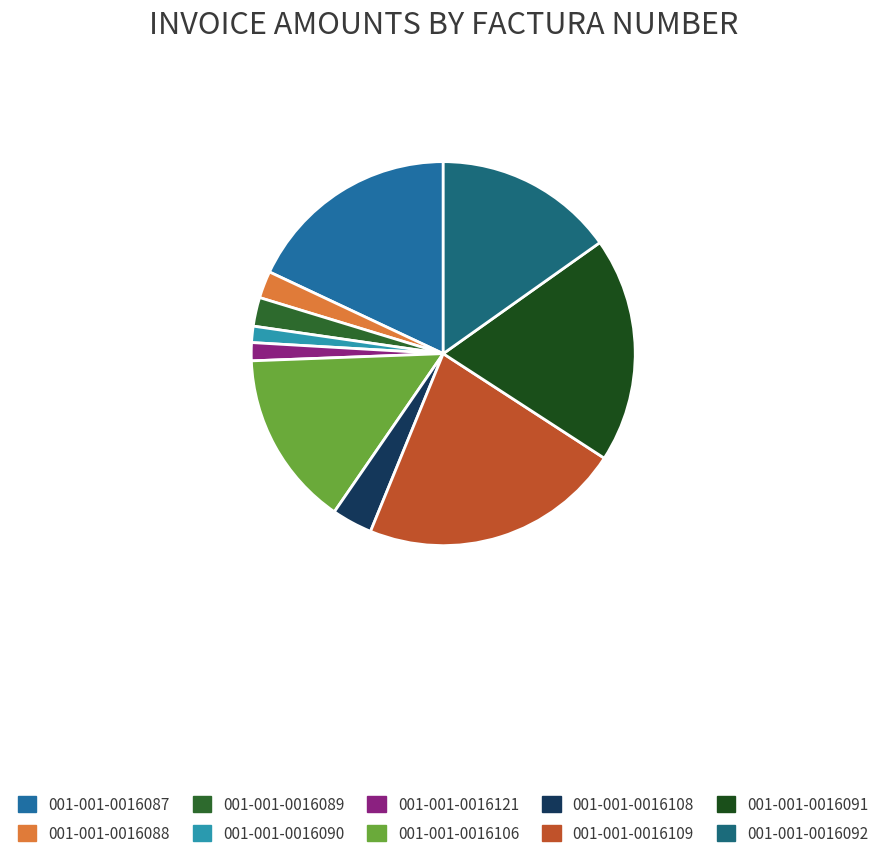

How many segments does this pie chart have?

10